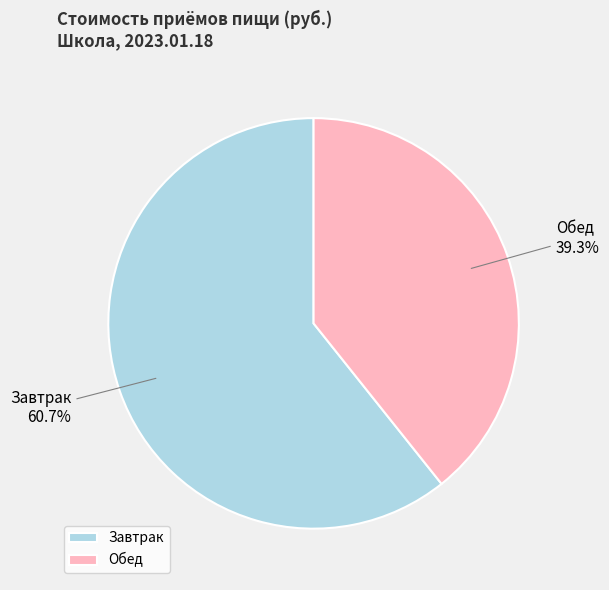

What is the smallest slice in the pie chart?

Обед